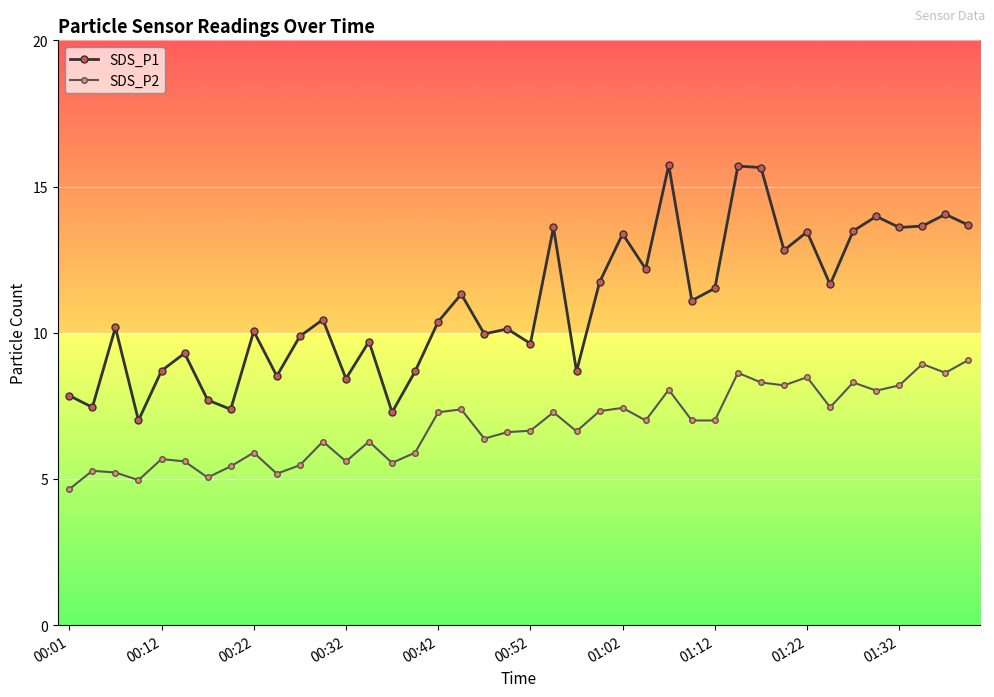

True or false: SDS_P2 has more than 0 interior local peaks.

True